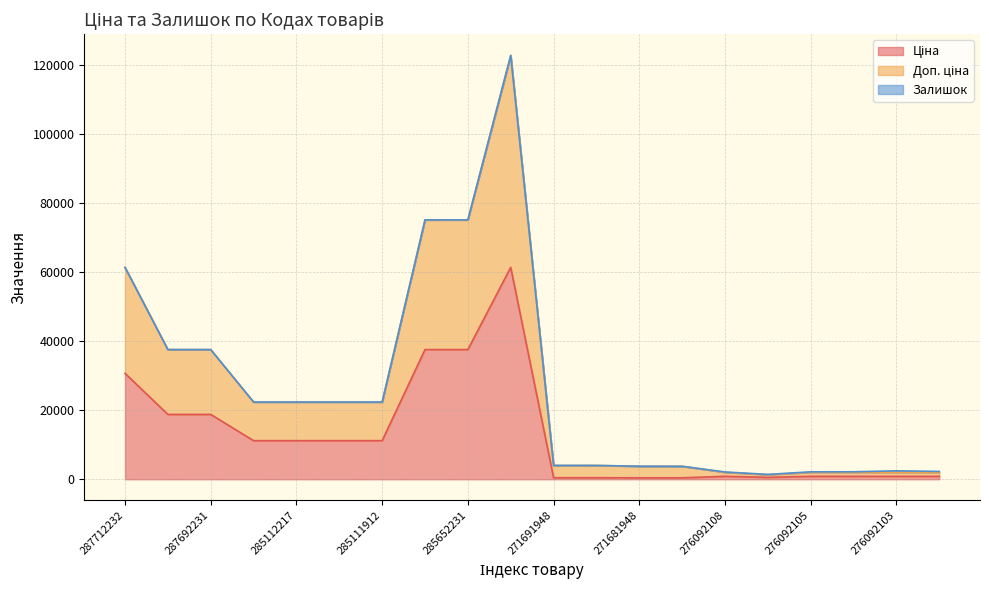

True or false: Ціна and Доп. ціна intersect in this chart.

False